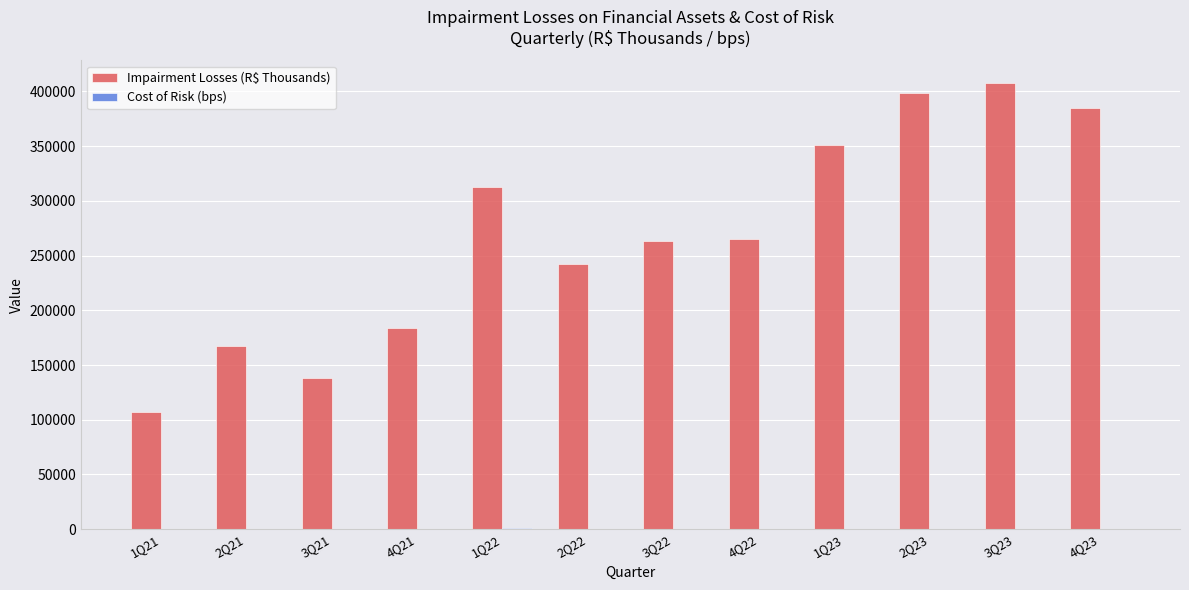

Is it true that Impairment Losses (R$ Thousands) equals 53445.0 at 2Q21?

False